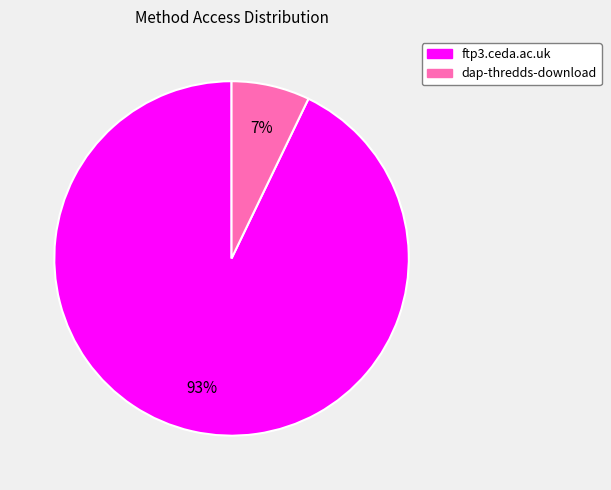

How many segments does this pie chart have?

2